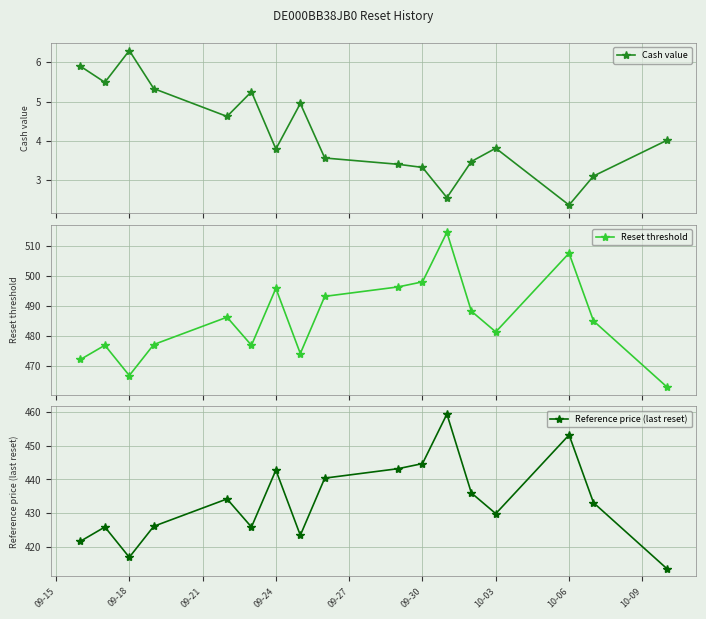

What is the value of the Cash value point at the 1st from the left?

5.9